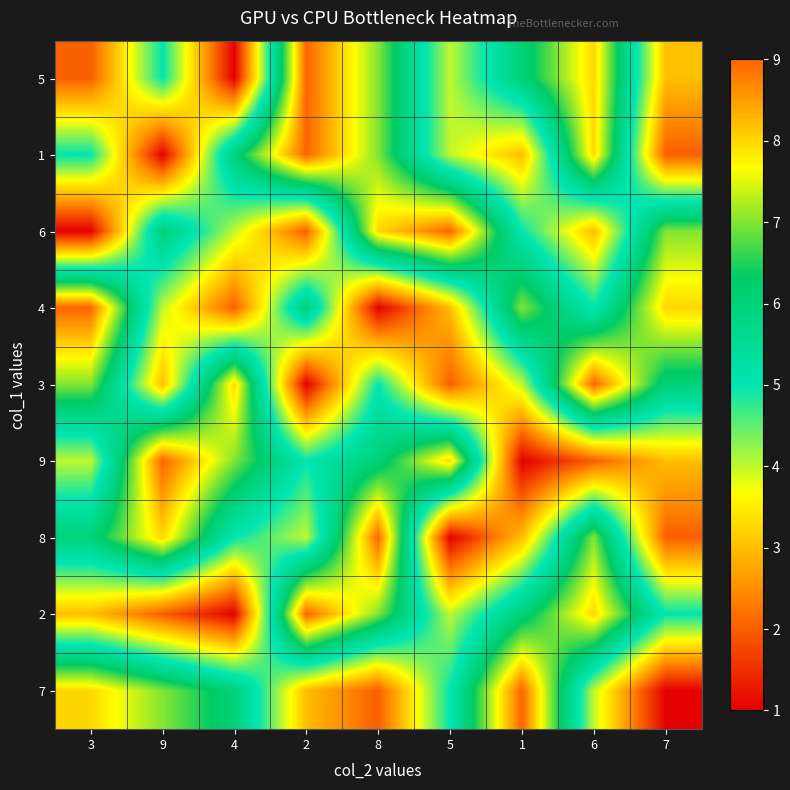

What is the greatest value displayed?

9